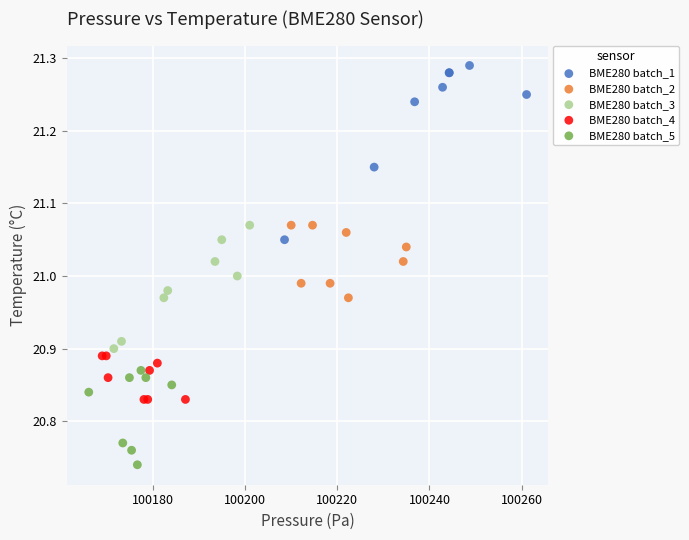

Which series has the widest spread of Y values?

BME280 batch_1